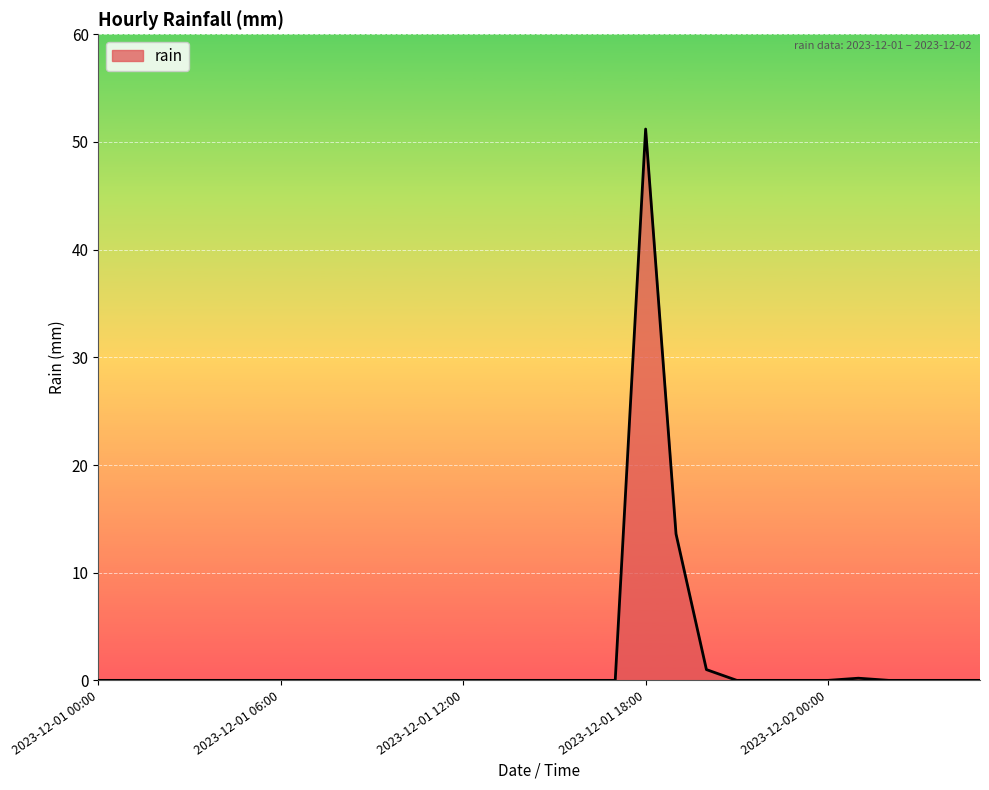

What is the sum of all values?

66.0